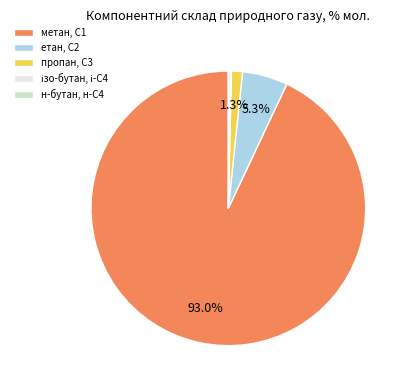

Which category has the biggest portion of the pie?

метан, С1